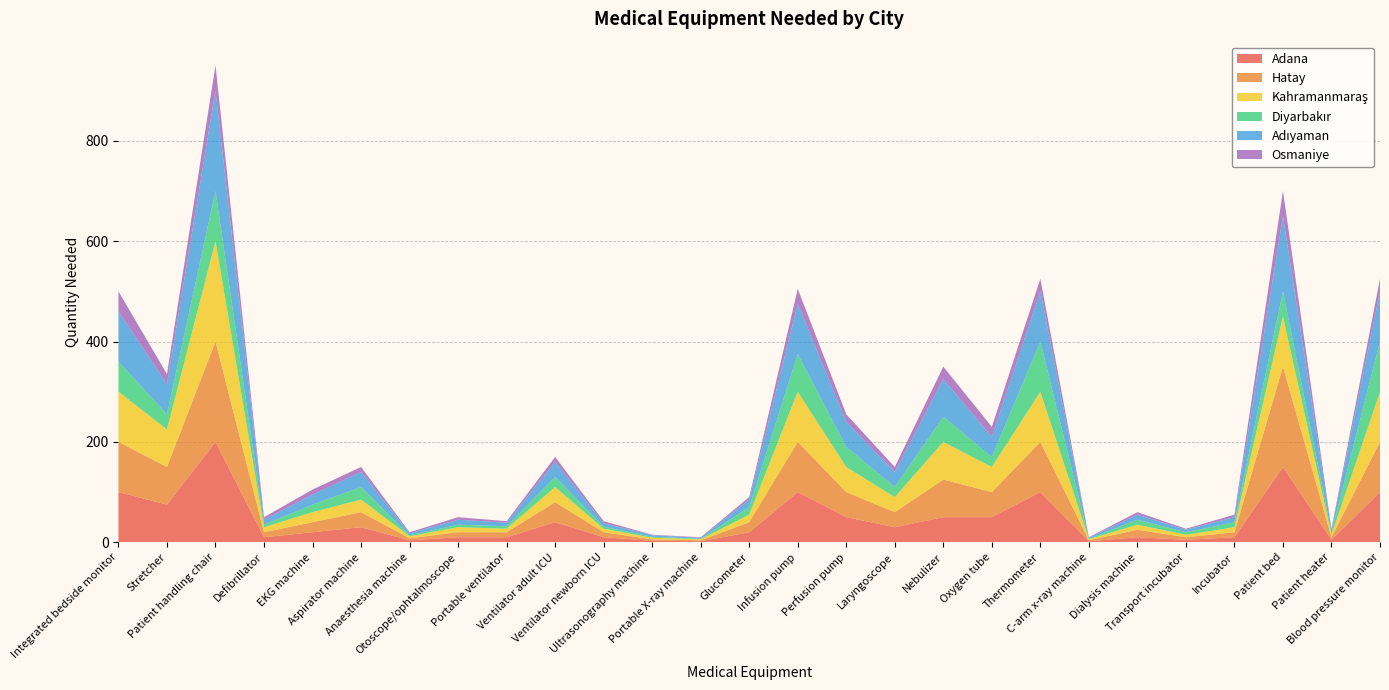

Reading right to left, list all the values displayed in this chart.

Adana: 100	5	150	10	5	10	2	100	50	50	30	50	100	20	2	3	10	40	10	10	4	30	20	10	200	75	100
Hatay: 100	5	200	10	5	15	2	100	50	75	30	50	100	20	2	3	10	40	10	10	4	30	20	10	200	75	100
Kahramanmaraş: 100	5	100	10	5	10	2	100	50	75	30	50	100	15	2	3	7	30	7	10	4	25	20	10	200	75	100
Diyarbakır: 100	5	50	10	5	10	1	100	20	50	20	40	75	15	1	2	4	20	5	5	2	25	15	5	100	30	60
Adıyaman: 100	5	150	10	5	10	2	100	40	75	30	50	100	15	2	3	7	30	7	10	4	30	20	10	200	60	100
Osmaniye: 25	2	50	5	2	5	1	25	20	25	10	15	30	5	1	1	4	10	3	5	2	10	10	5	50	20	40